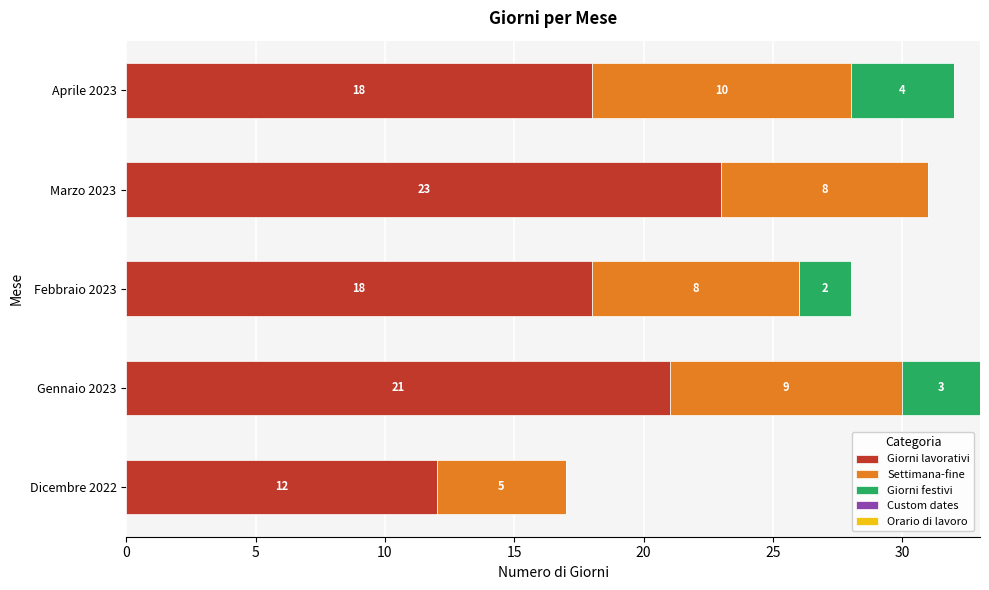

The value of Giorni lavorativi at Aprile 2023 is 18. True or false?

True